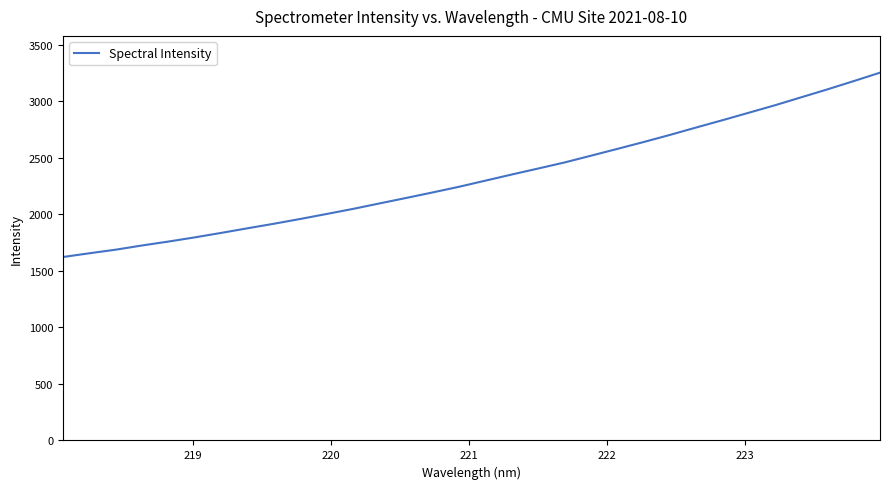

What is the greatest value displayed?

3253.6